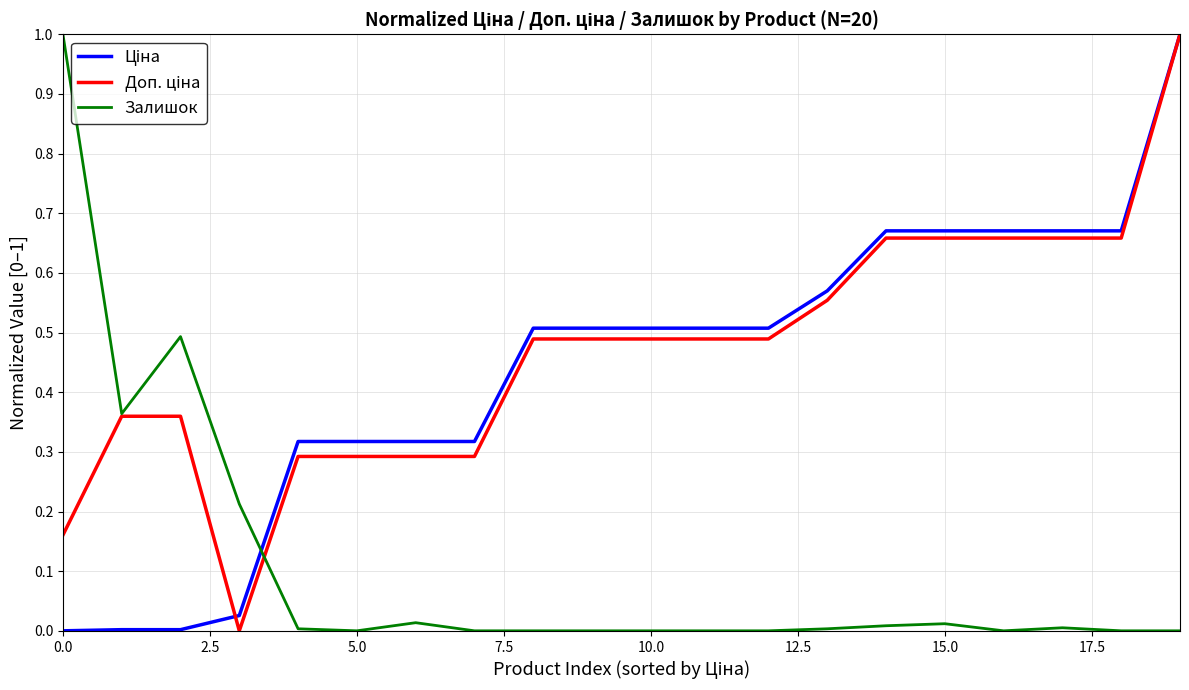

What is the maximum value for Залишок?

1.0